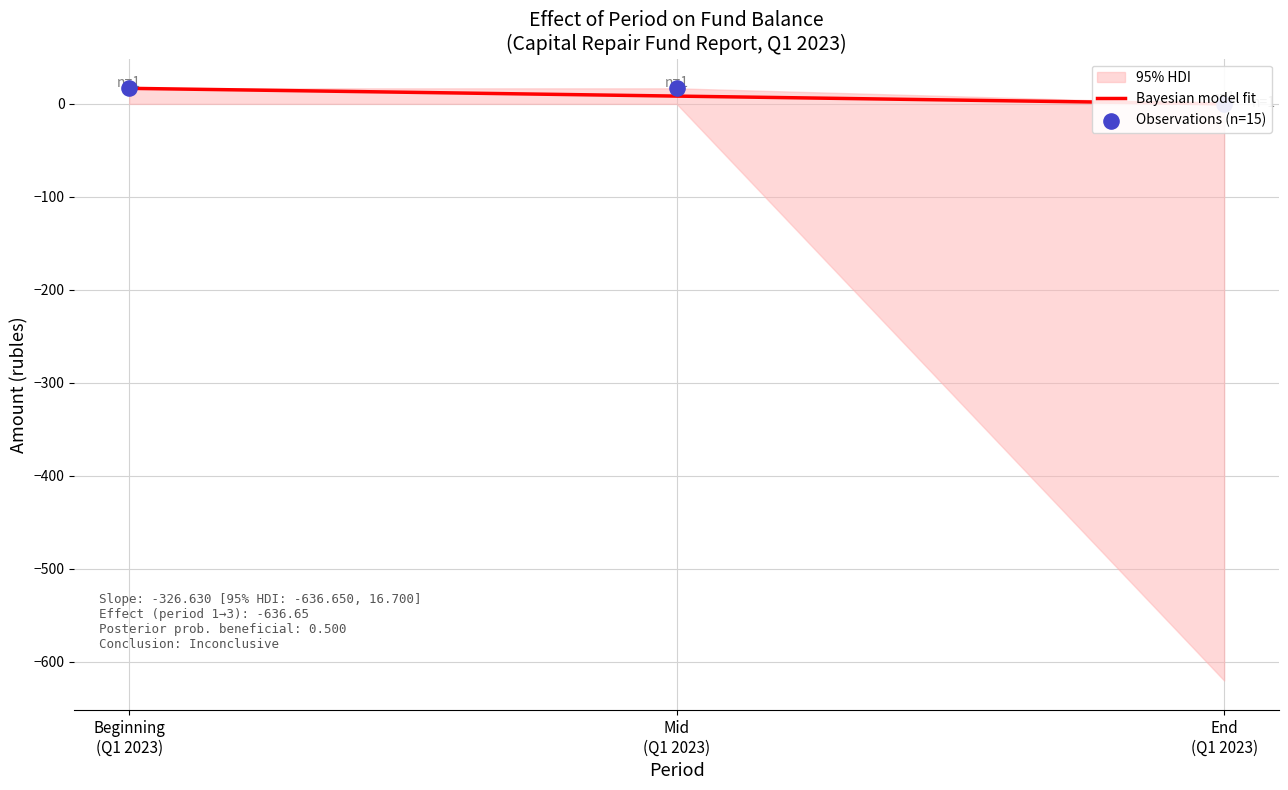

At how many categories does at least one series exceed 0?

2